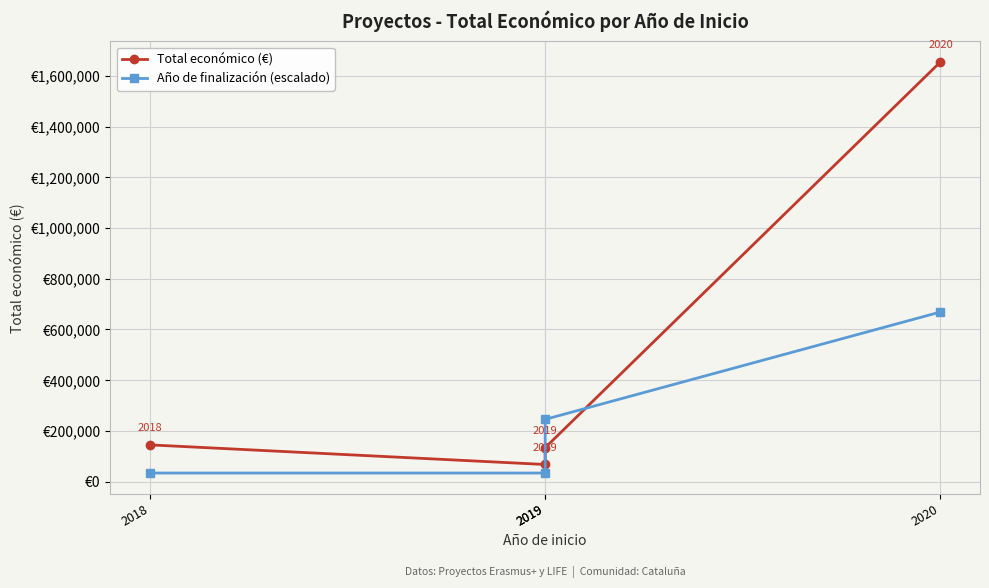

Where is the first local minimum for Total económico (€)?

2019